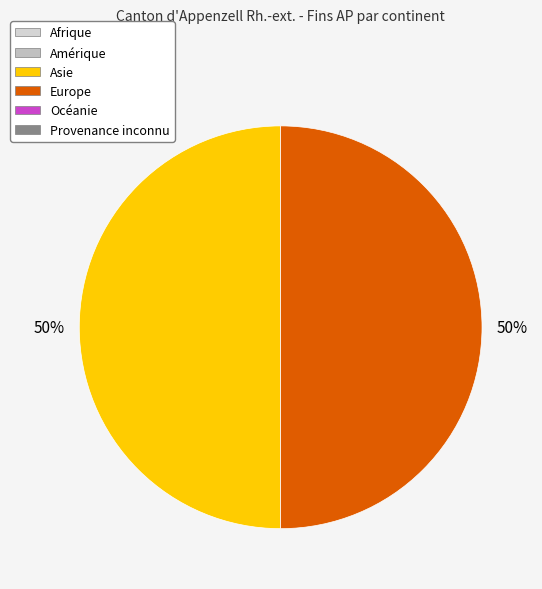

How many segments does this pie chart have?

2